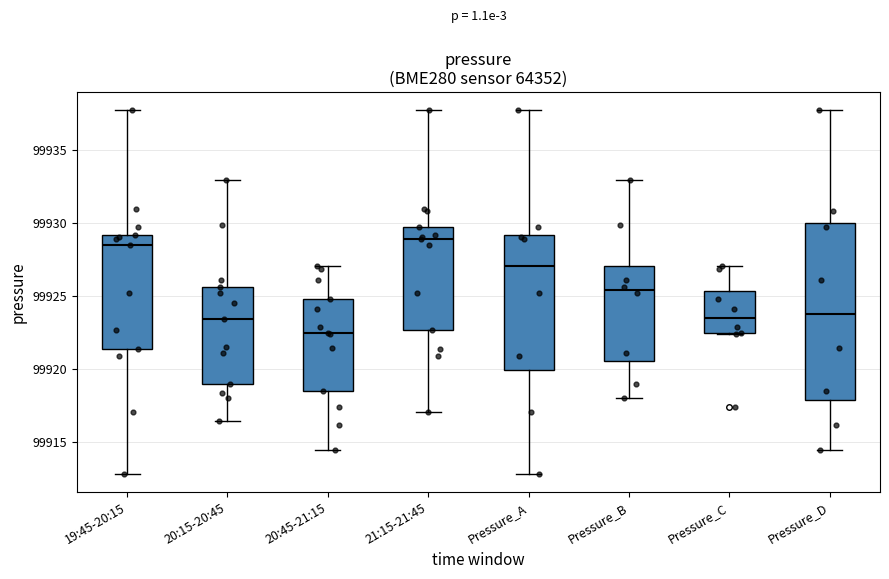

Which box has the lowest median line?

20:45-21:15